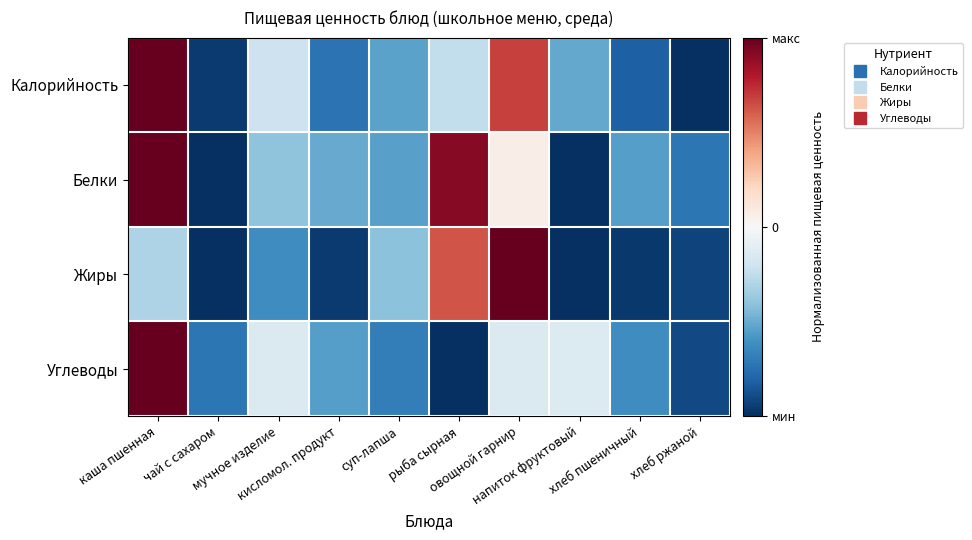

Which series has the largest range (max minus min)?

Калорийность